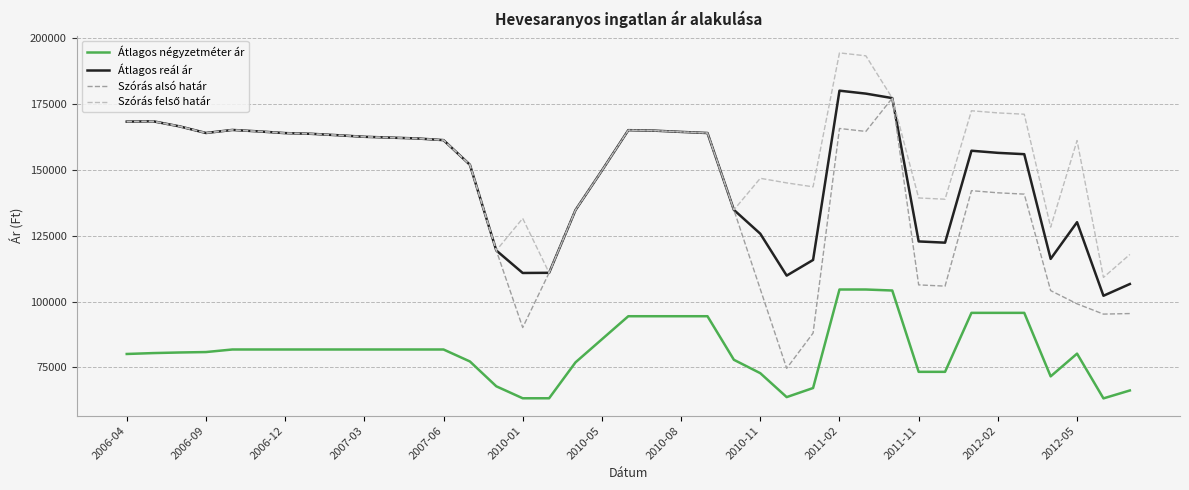

What is the smallest value displayed?

63257